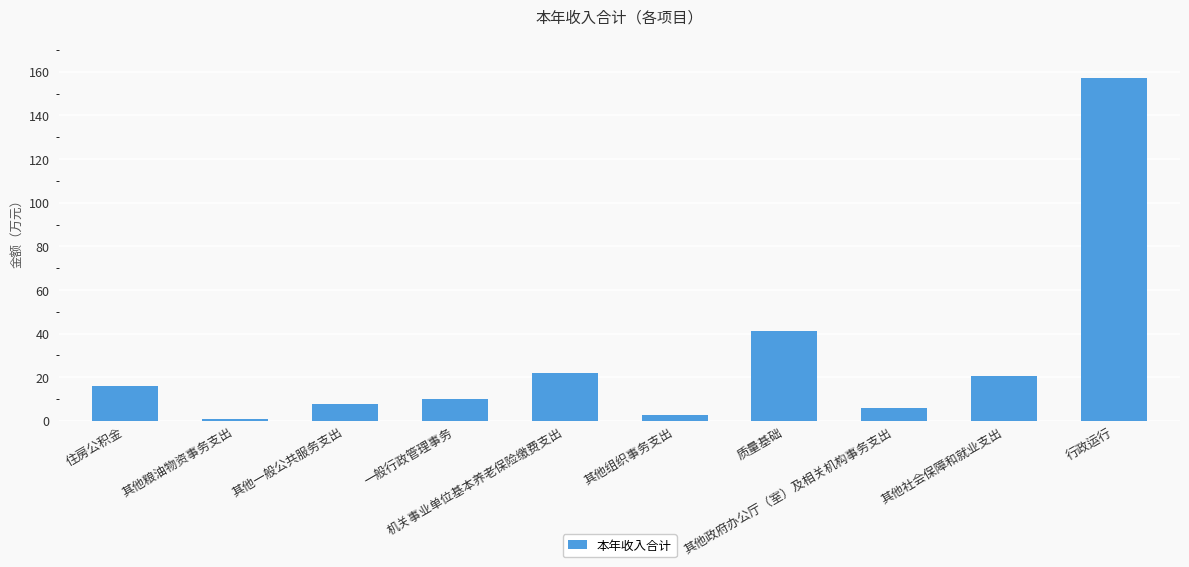

What is the difference between the maximum and minimum values?

156.6